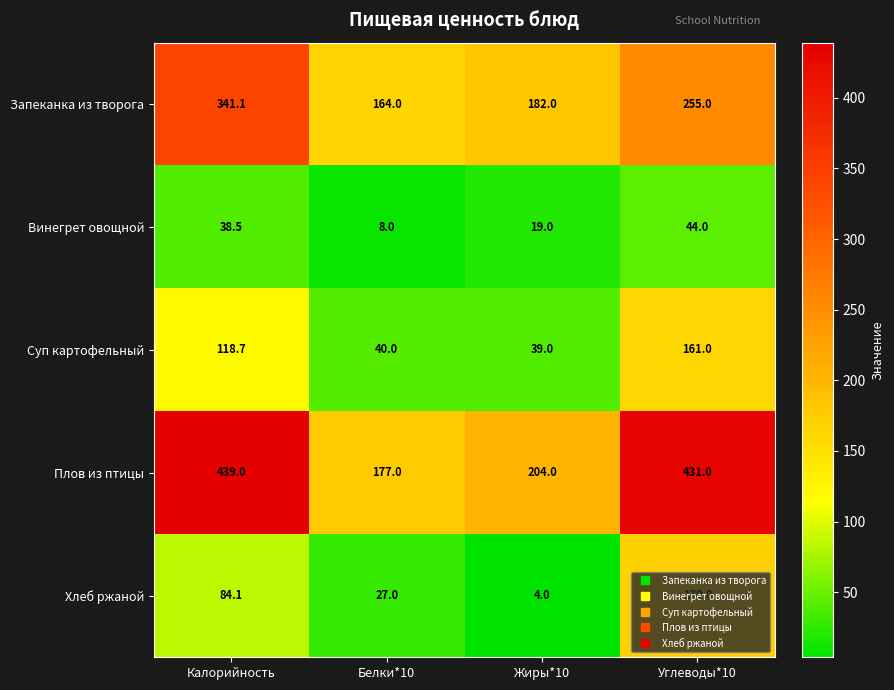

Rank the series by their maximum value, from highest to lowest.

Плов из птицы, Запеканка из творога, Хлеб ржаной, Суп картофельный, Винегрет овощной